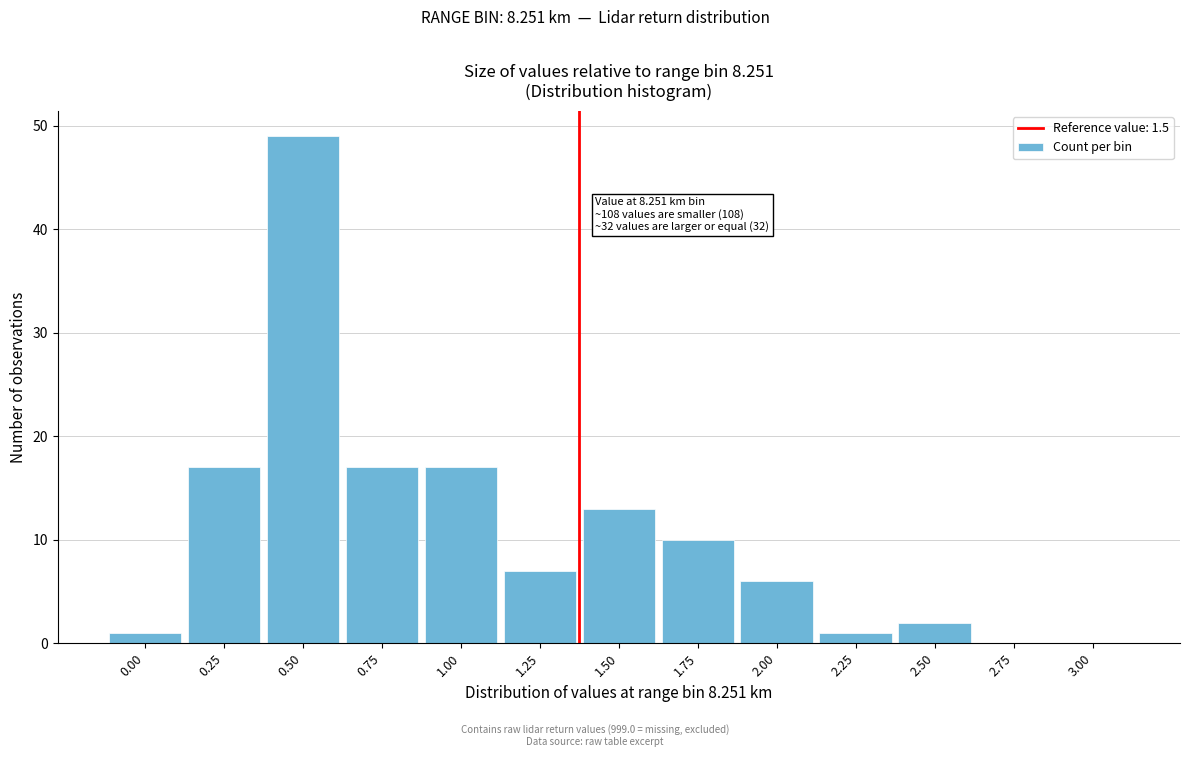

Reading left to right, transcribe all the data shown in this chart.

0.00=1	0.25=17	0.50=49	0.75=17	1.00=17	1.25=7	1.50=13	1.75=10	2.00=6	2.25=1	2.50=2	2.75=0	3.00=0